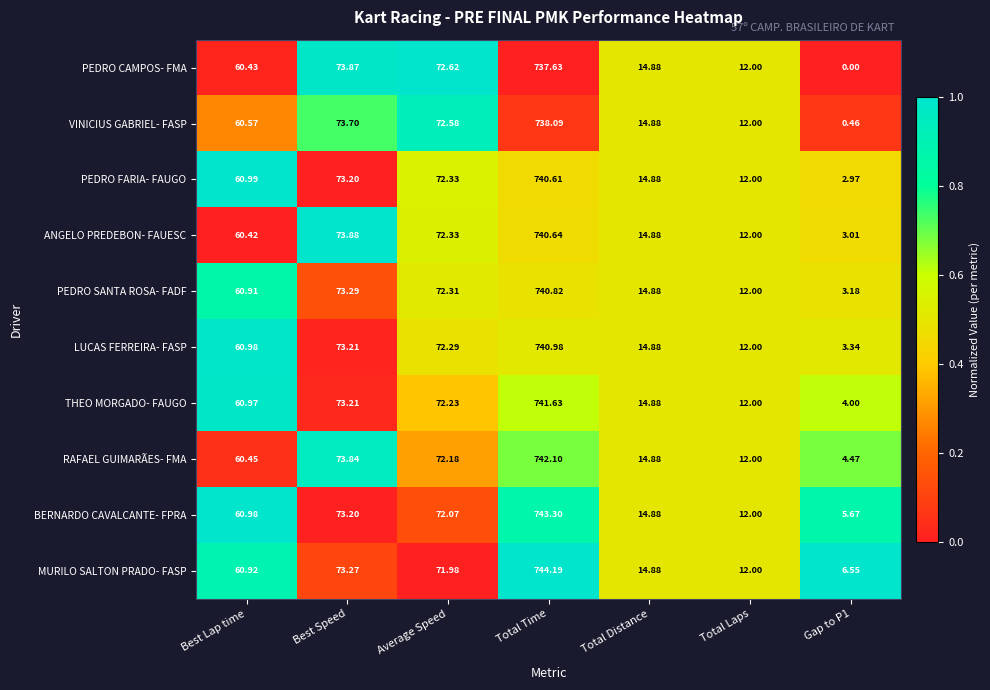

At which category does the chart reach its minimum across all series?

Gap to P1